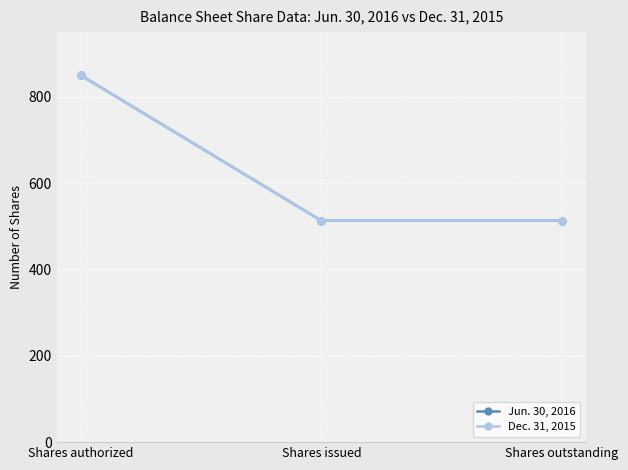

What is the label of the 2nd point from the left?

Shares issued